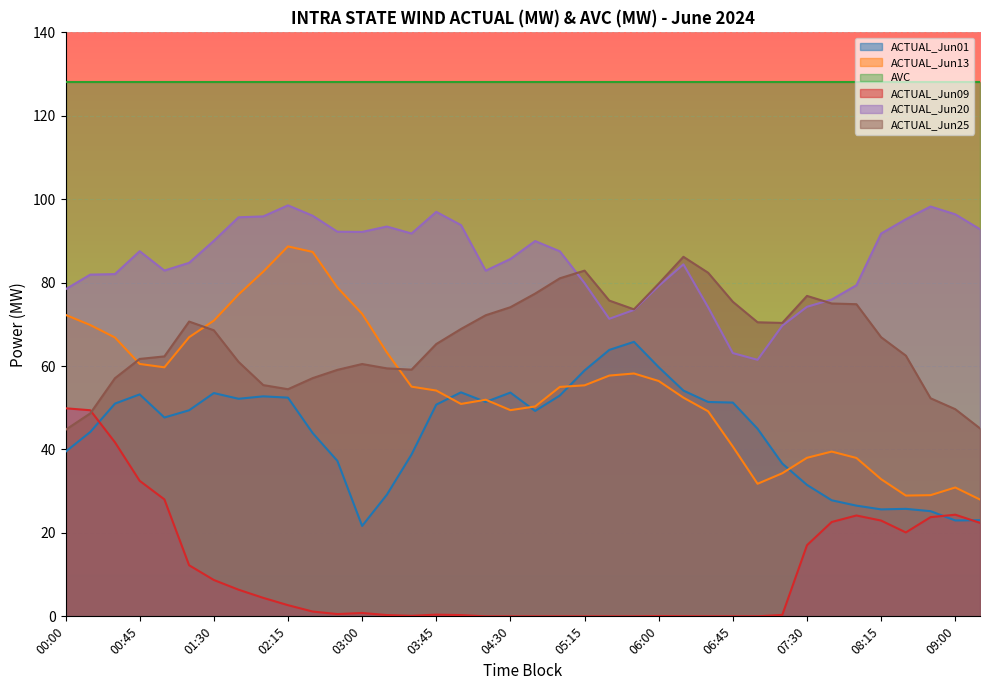

After their last crossing, which series has the higher values: ACTUAL_Jun01 or ACTUAL_Jun09?

ACTUAL_Jun01